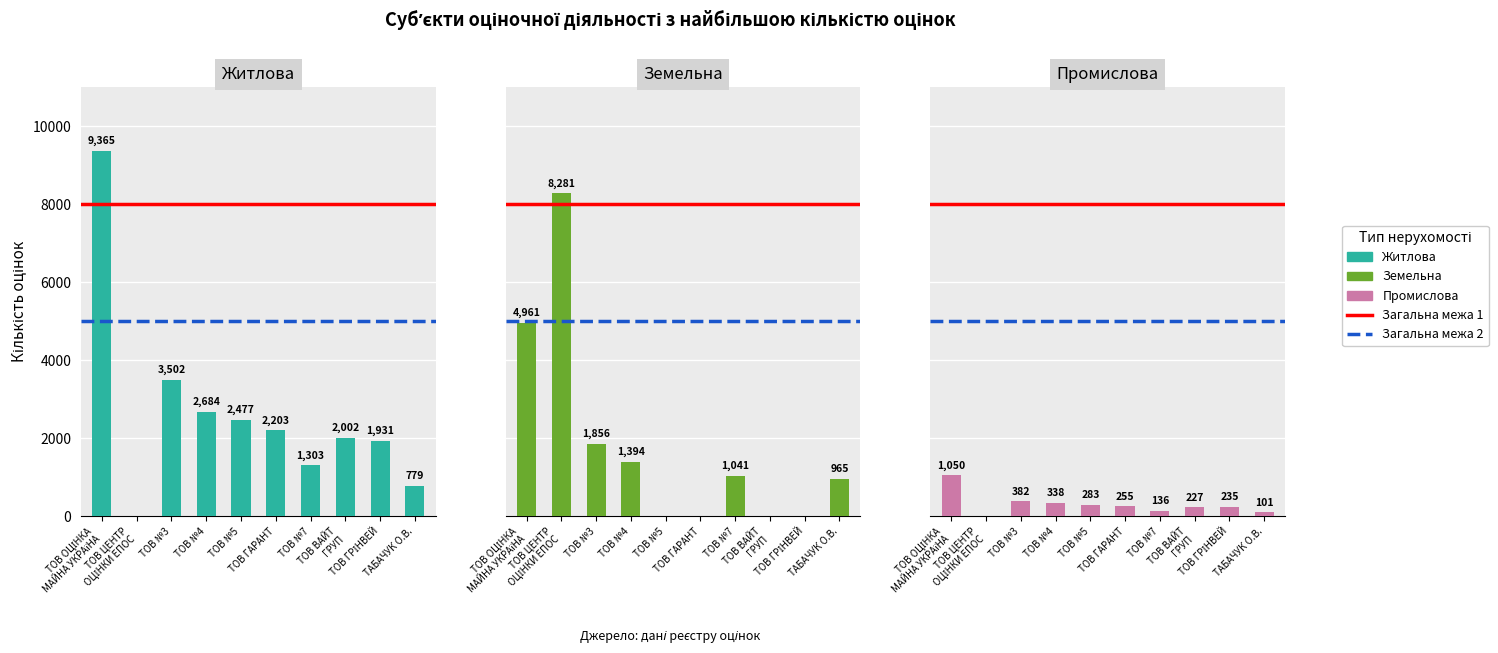

What is the total value across all series at ТАБАЧУК О.В.?

1845